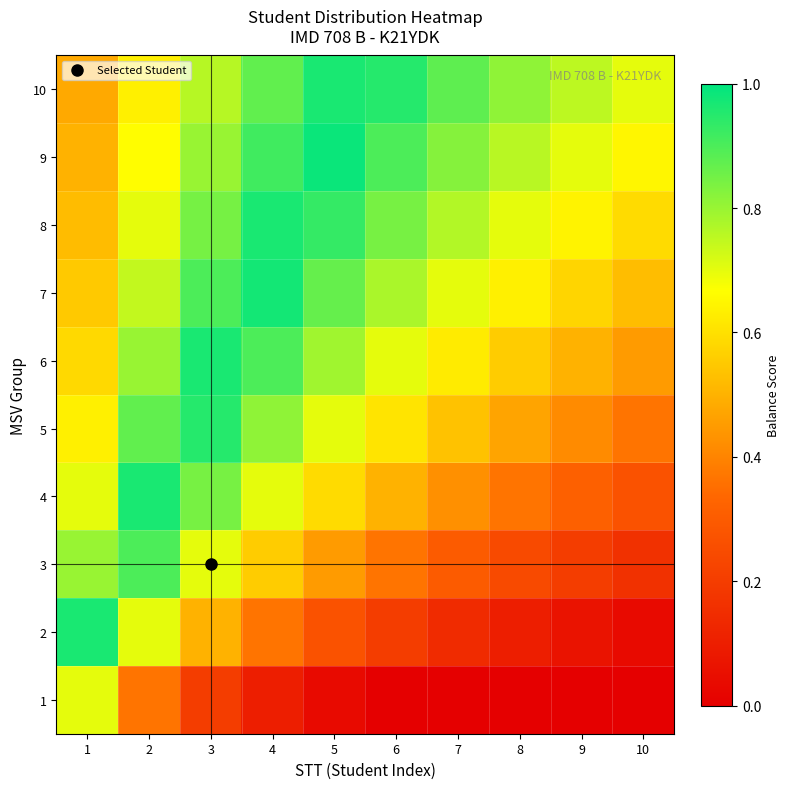

Reading left to right, list all the values displayed in this chart.

1: 1=0.7	2=0.4	3=0.2	4=0.1	5=0.0	6=0.0	7=0.0	8=0.0	9=0.0	10=0.0
2: 1=1.0	2=0.7	3=0.5	4=0.4	5=0.3	6=0.2	7=0.1	8=0.1	9=0.1	10=0.0
3: 1=0.8	2=0.9	3=0.7	4=0.6	5=0.4	6=0.4	7=0.3	8=0.2	9=0.2	10=0.2
4: 1=0.7	2=1.0	3=0.8	4=0.7	5=0.6	6=0.5	7=0.4	8=0.4	9=0.3	10=0.3
5: 1=0.6	2=0.9	3=0.9	4=0.8	5=0.7	6=0.6	7=0.5	8=0.5	9=0.4	10=0.4
6: 1=0.6	2=0.8	3=1.0	4=0.9	5=0.8	6=0.7	7=0.6	8=0.6	9=0.5	10=0.4
7: 1=0.6	2=0.7	3=0.9	4=1.0	5=0.9	6=0.8	7=0.7	8=0.6	9=0.6	10=0.5
8: 1=0.5	2=0.7	3=0.8	4=1.0	5=0.9	6=0.8	7=0.8	8=0.7	9=0.6	10=0.6
9: 1=0.5	2=0.7	3=0.8	4=0.9	5=1.0	6=0.9	7=0.8	8=0.8	9=0.7	10=0.6
10: 1=0.5	2=0.6	3=0.8	4=0.9	5=1.0	6=0.9	7=0.9	8=0.8	9=0.8	10=0.7